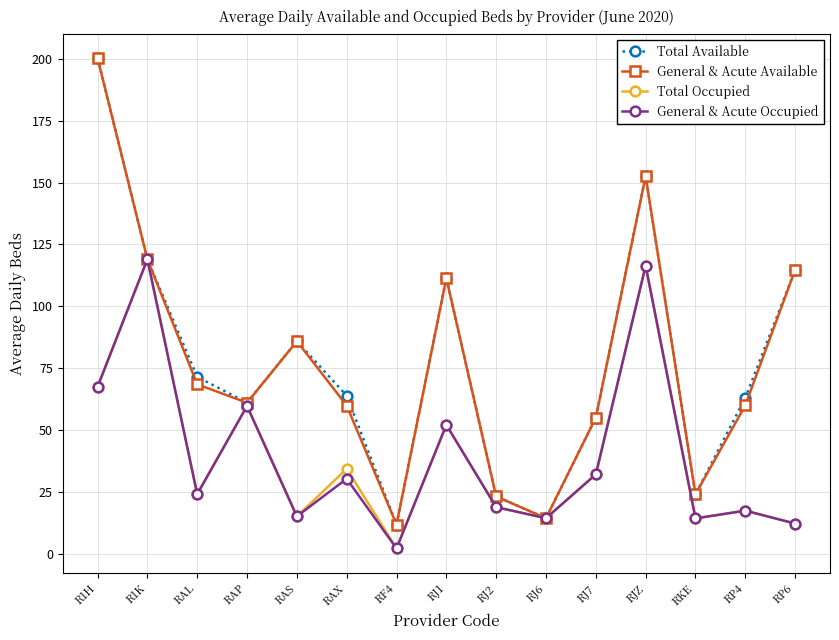

What is the minimum value shown in the chart?

2.4